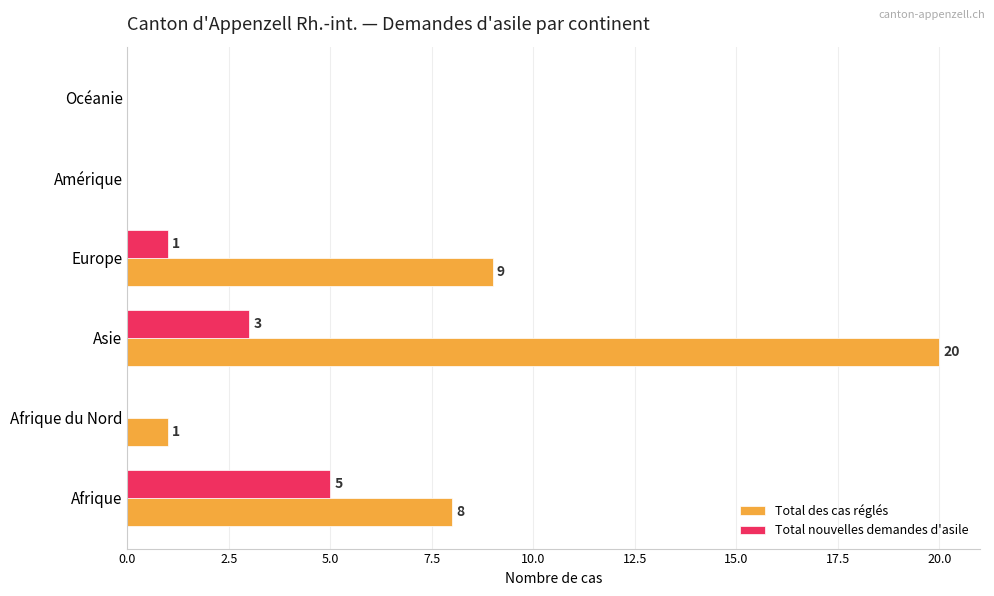

What is the total value across all series at Afrique?

13